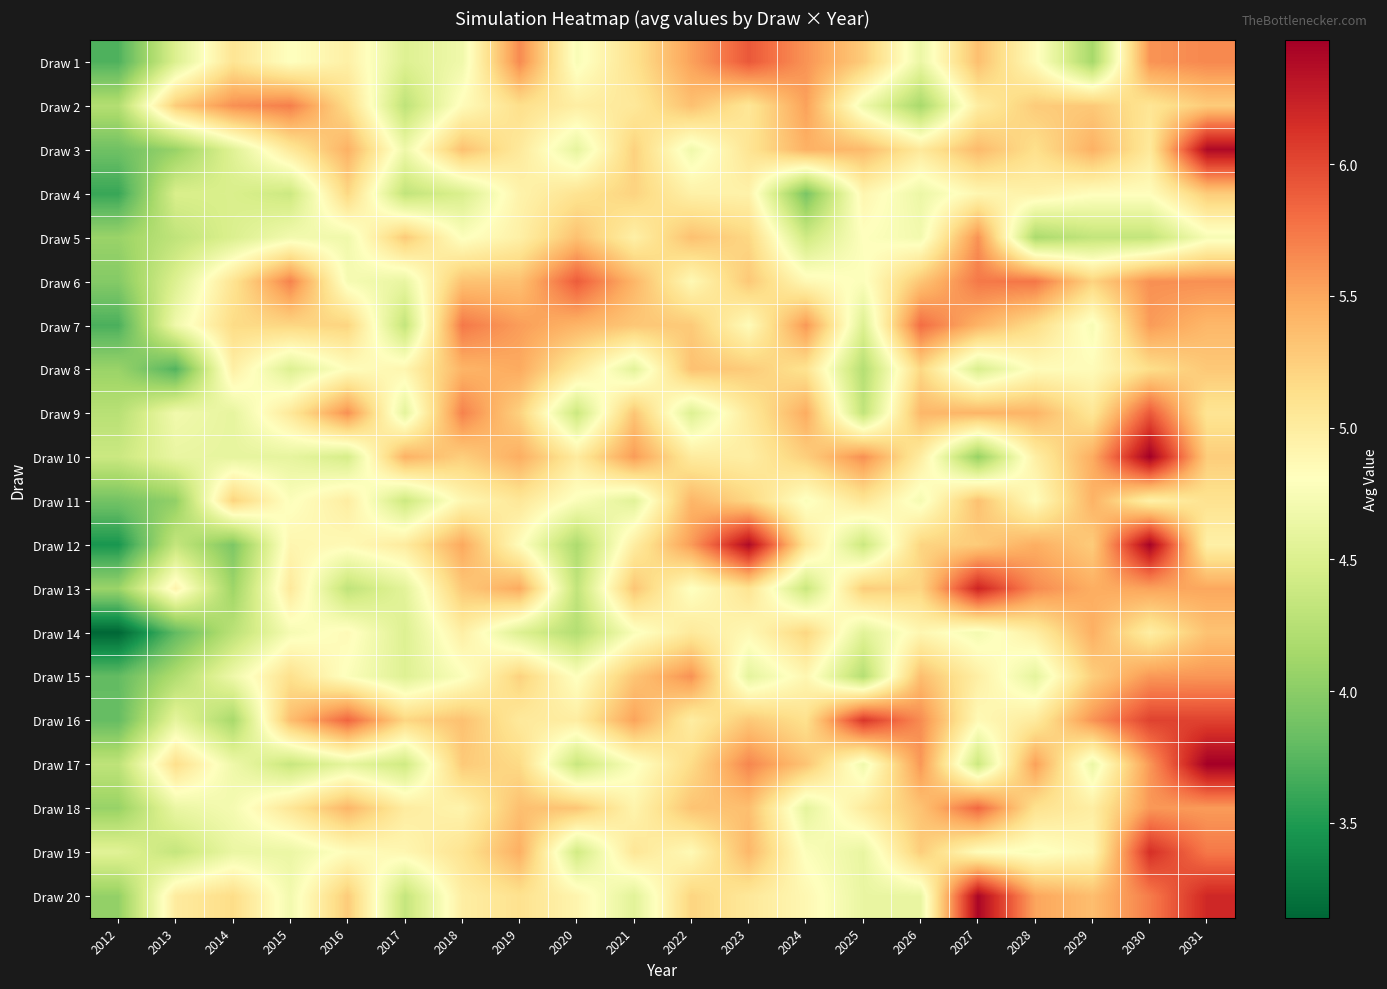

At which category is the sum across all series the highest?

2031